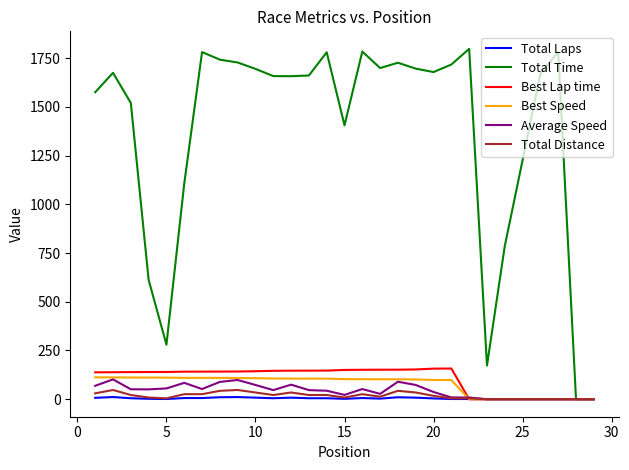

What are all the series names shown in the legend?

Total Laps, Total Time, Best Lap time, Best Speed, Average Speed, Total Distance